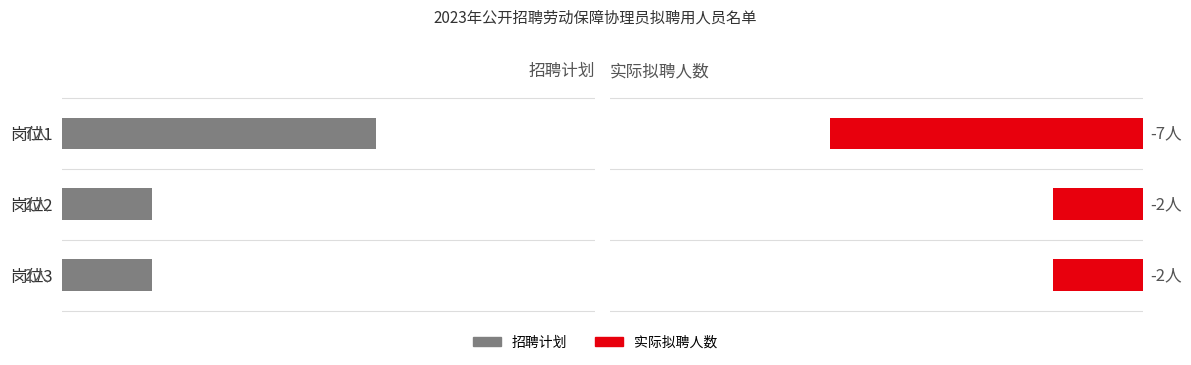

How many bars are there in each group?

2